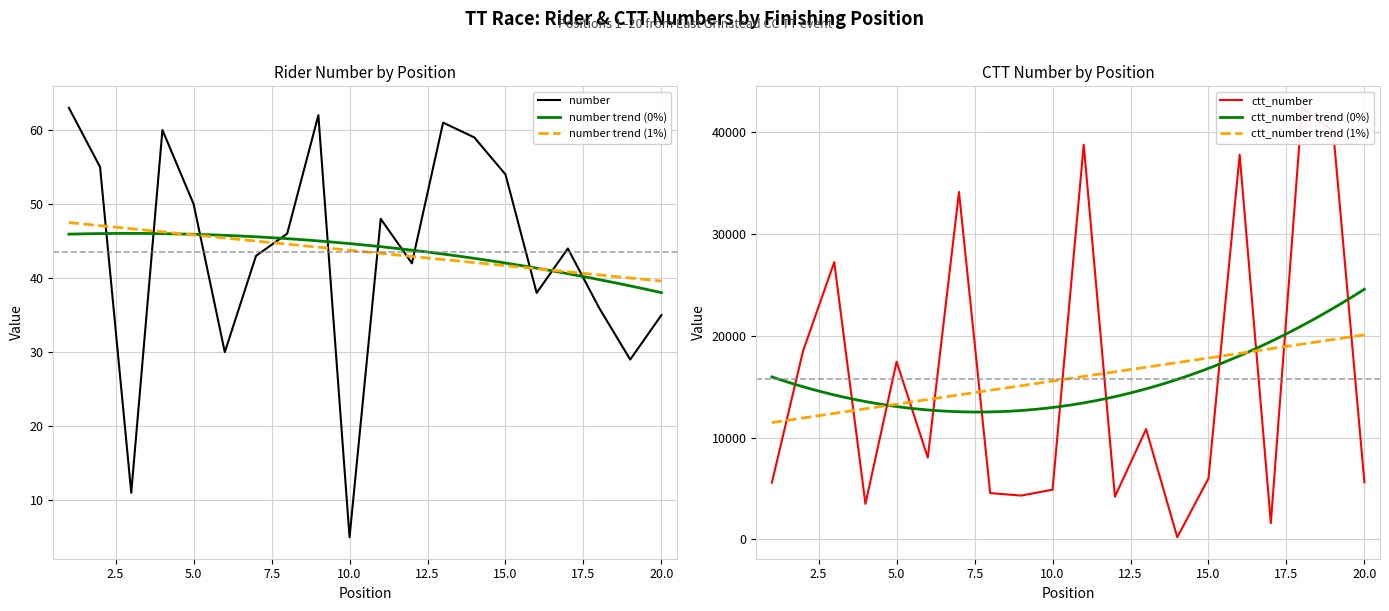

What is the maximum value shown in the chart?

42414